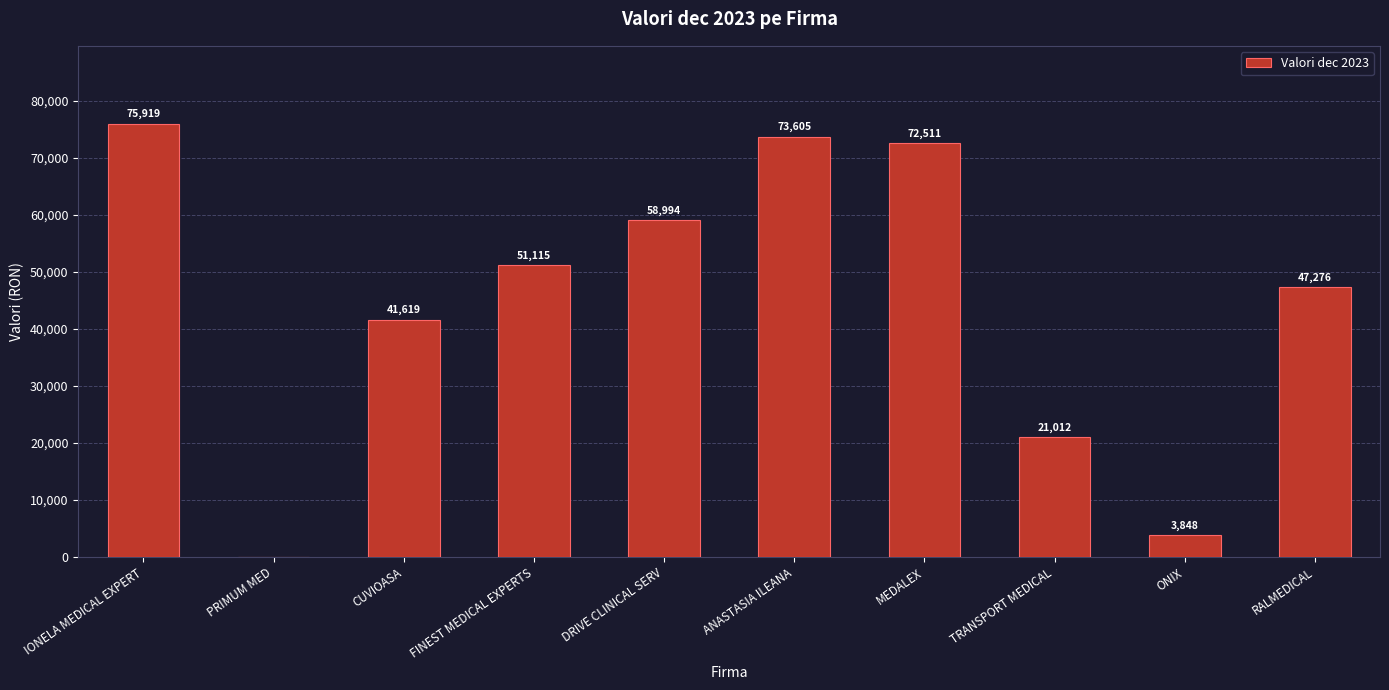

Approximately how many times larger is the value at RALMEDICAL compared to MEDALEX?

0.7